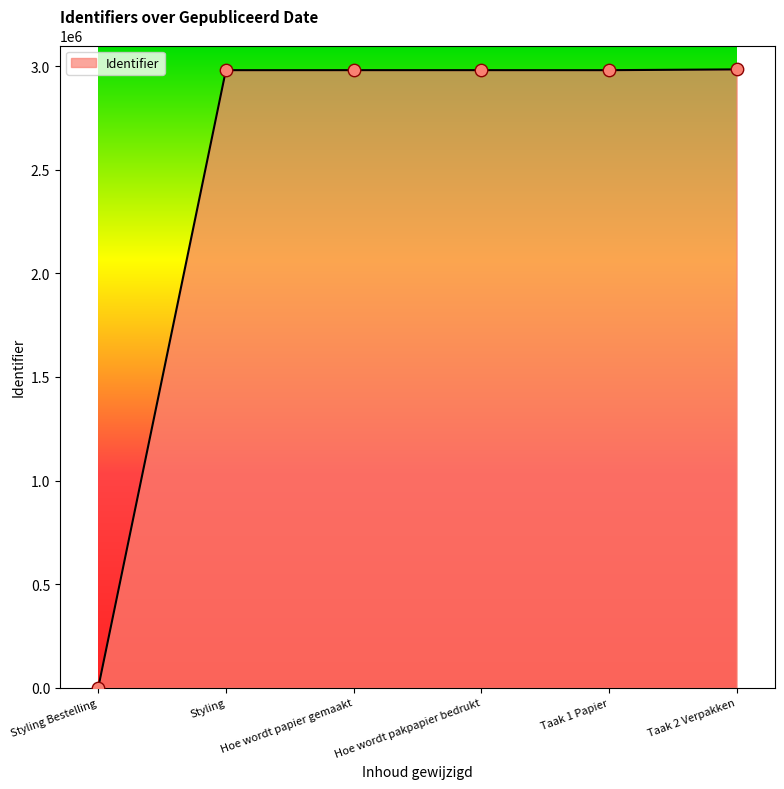

What is the ratio of the value at Hoe wordt papier gemaakt to the value at Taak 1 Papier?

1.0